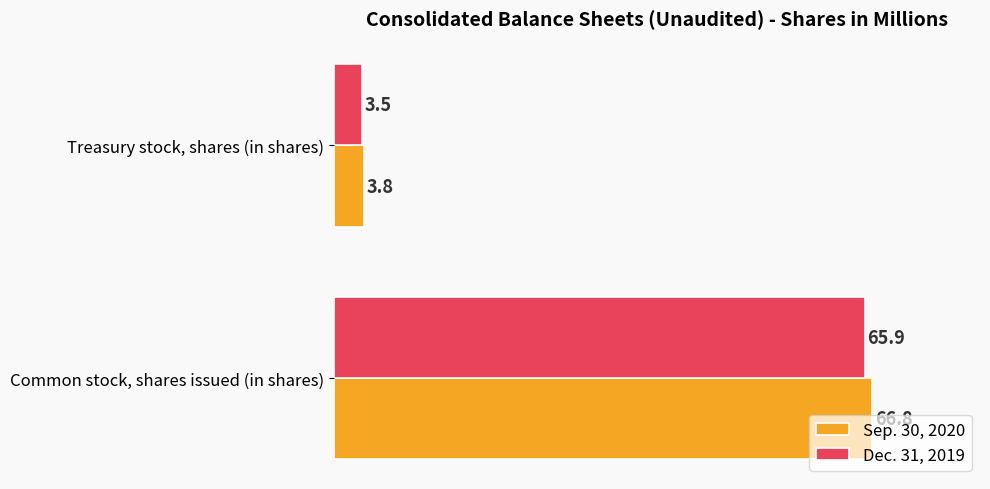

Where is Sep. 30, 2020 nearest to the value 35?

Treasury stock, shares (in shares)